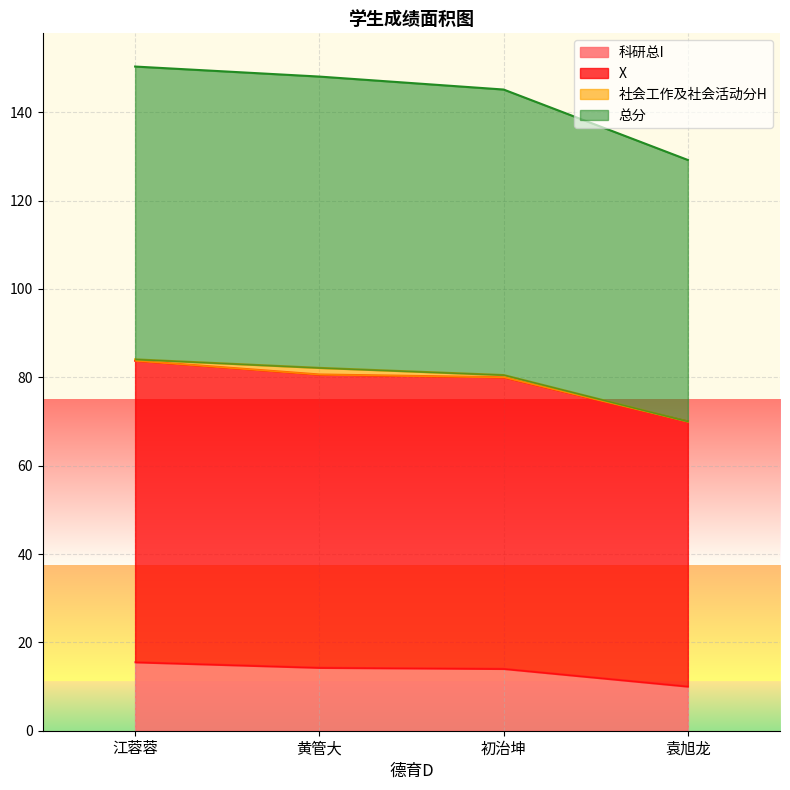

Is it true that 科研总I equals 10.0 at 袁旭龙?

True